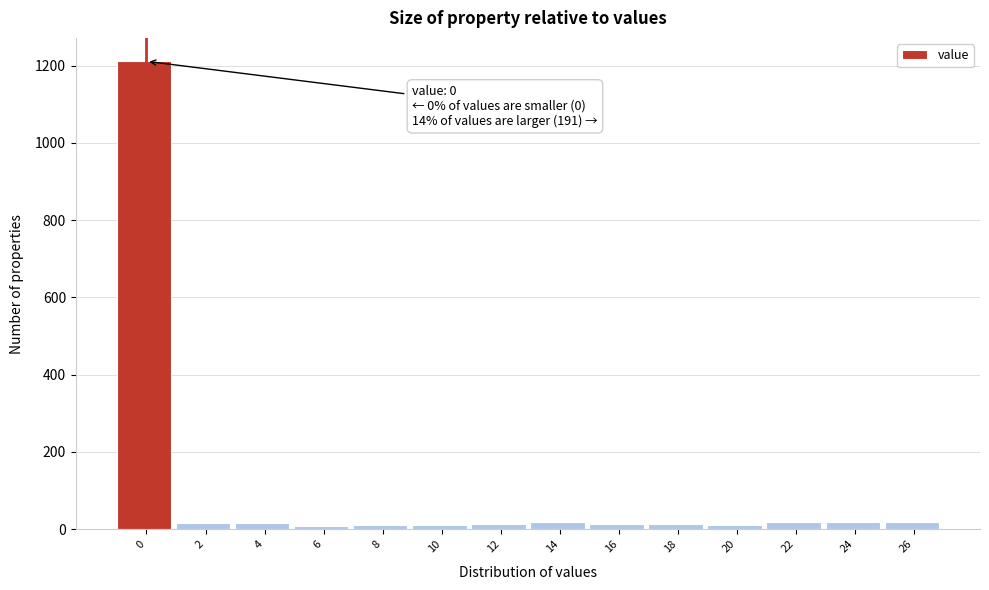

What is the maximum value shown in the chart?

1211